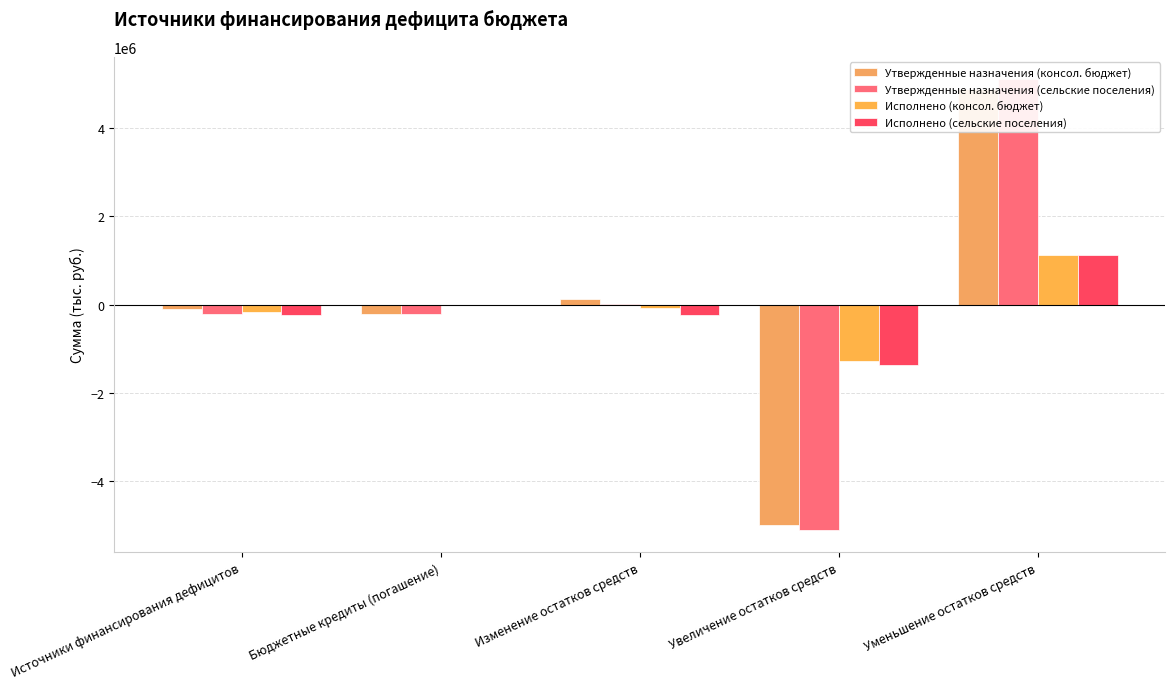

Which category has the highest value in the Утвержденные назначения (сельские поселения) series?

Уменьшение остатков средств